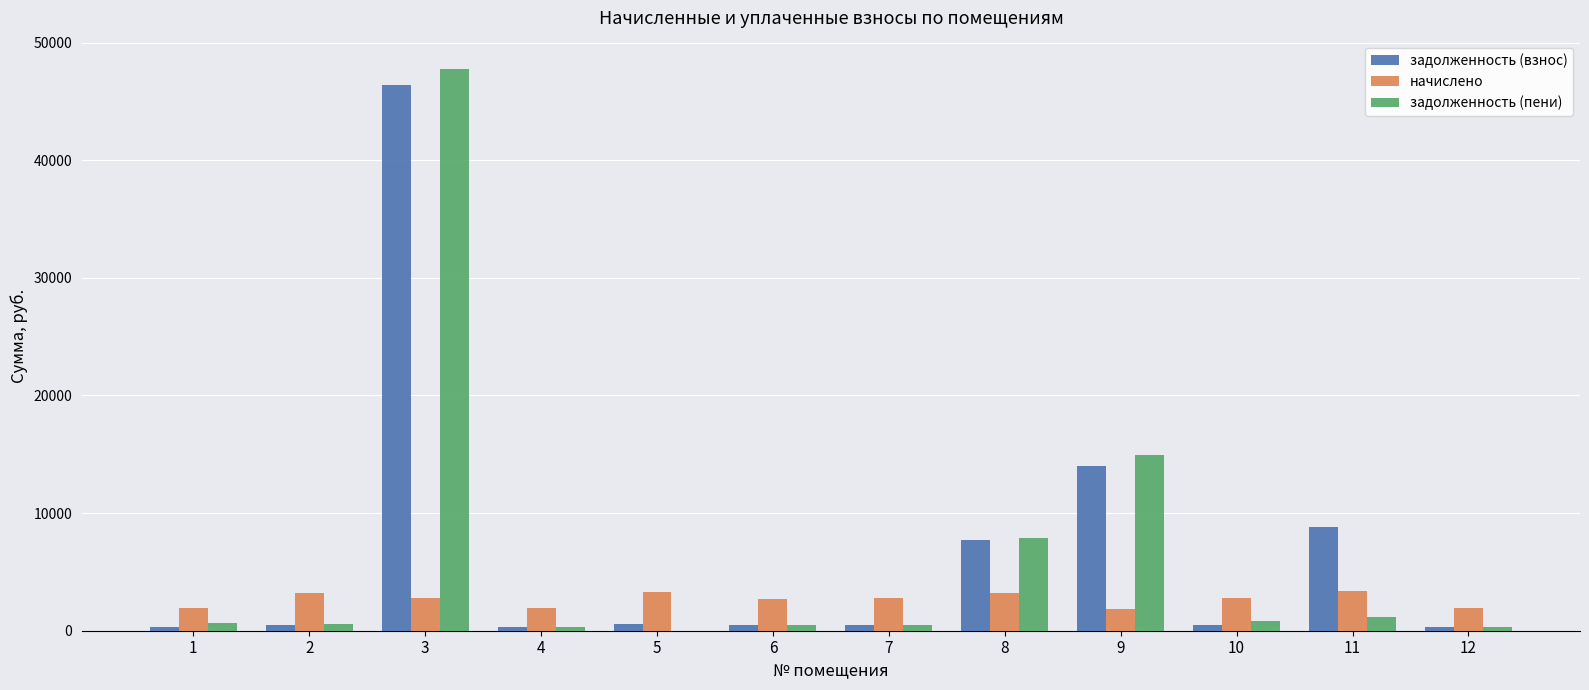

Which series has the largest range (max minus min)?

задолженность (пени)